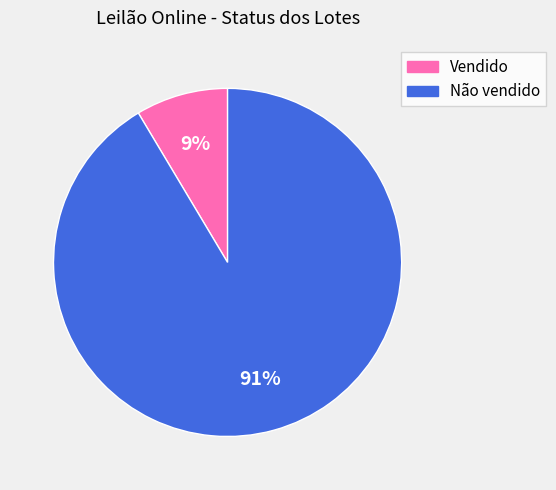

To the nearest percent, what is the average slice percentage?

50%